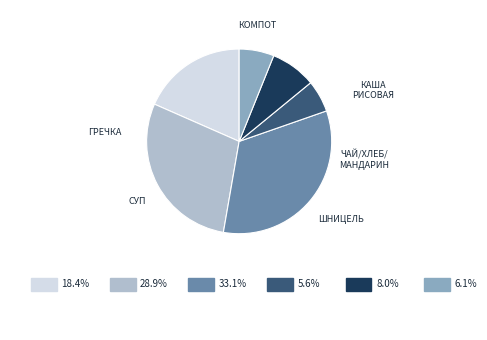

Is there any slice that represents more than half of the pie?

No